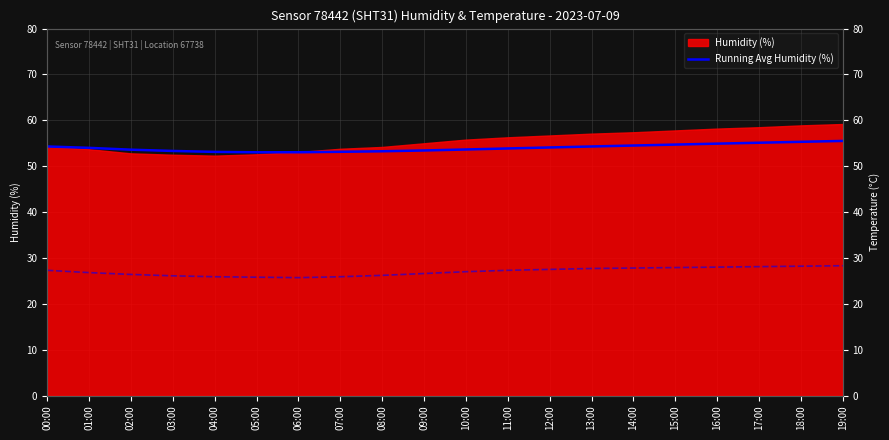

At how many categories does at least one series exceed 31?

20